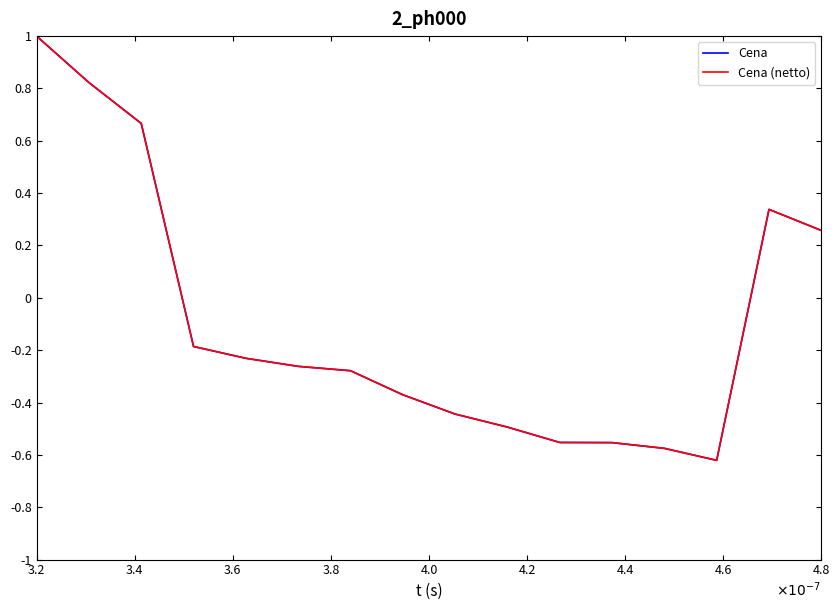

What is the maximum value shown in the chart?

1.0